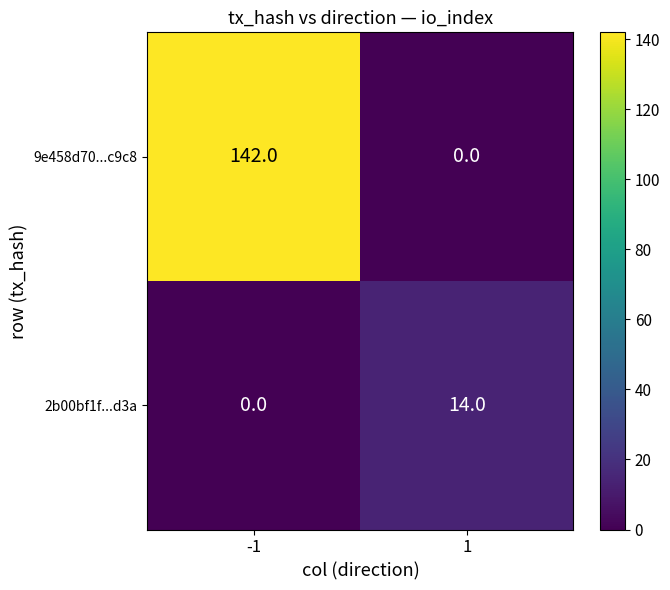

How many data points in 9e458d70...c9c8 are less than 142?

1